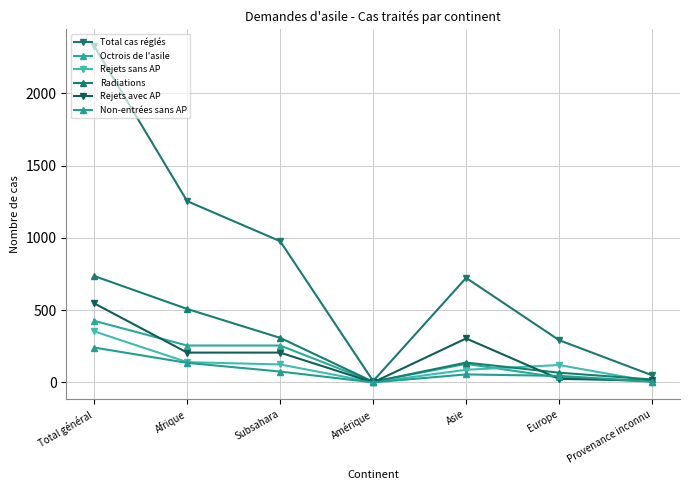

The Rejets avec AP series shows 766 at Total général. True or false?

False